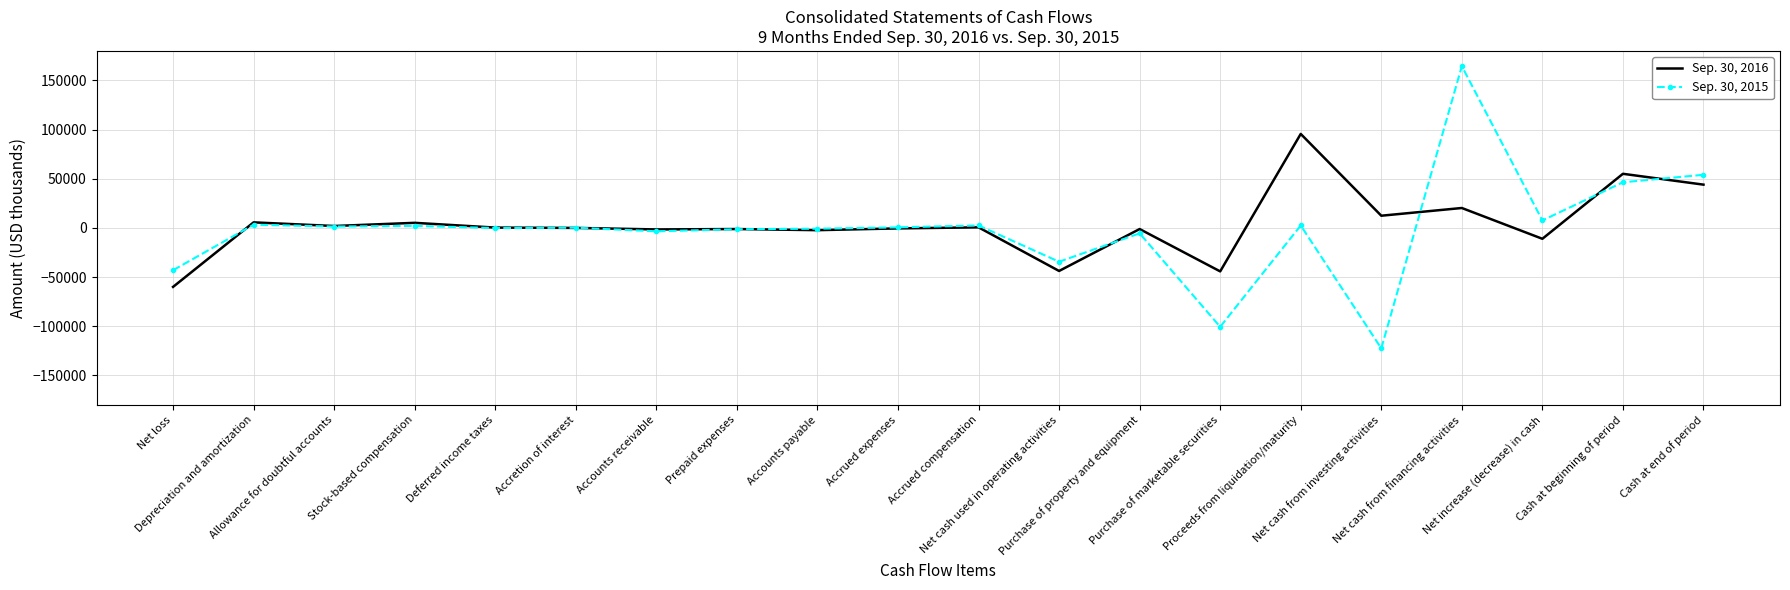

Where is Sep. 30, 2015 nearest to the value 21002?

Net increase (decrease) in cash